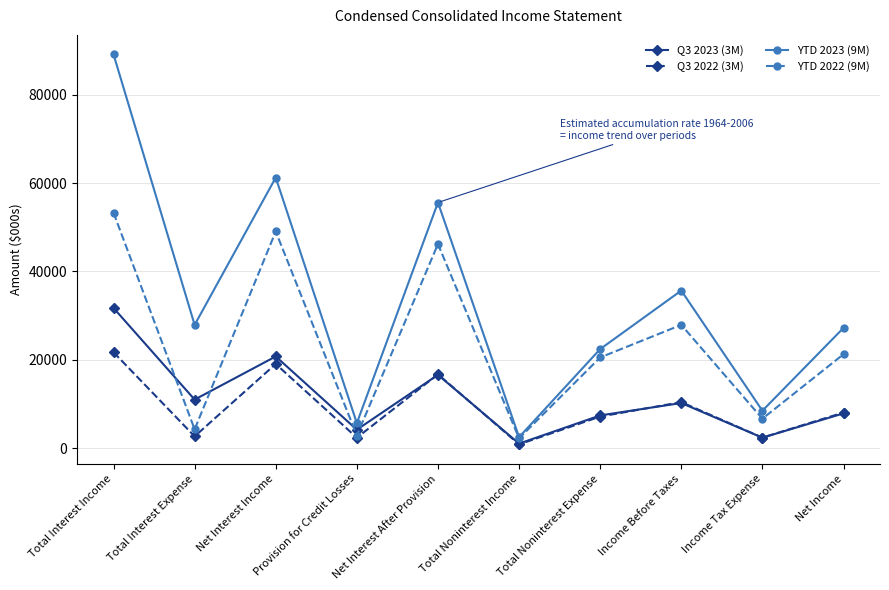

What is the highest value of the YTD 2022 (9M) series?

53288